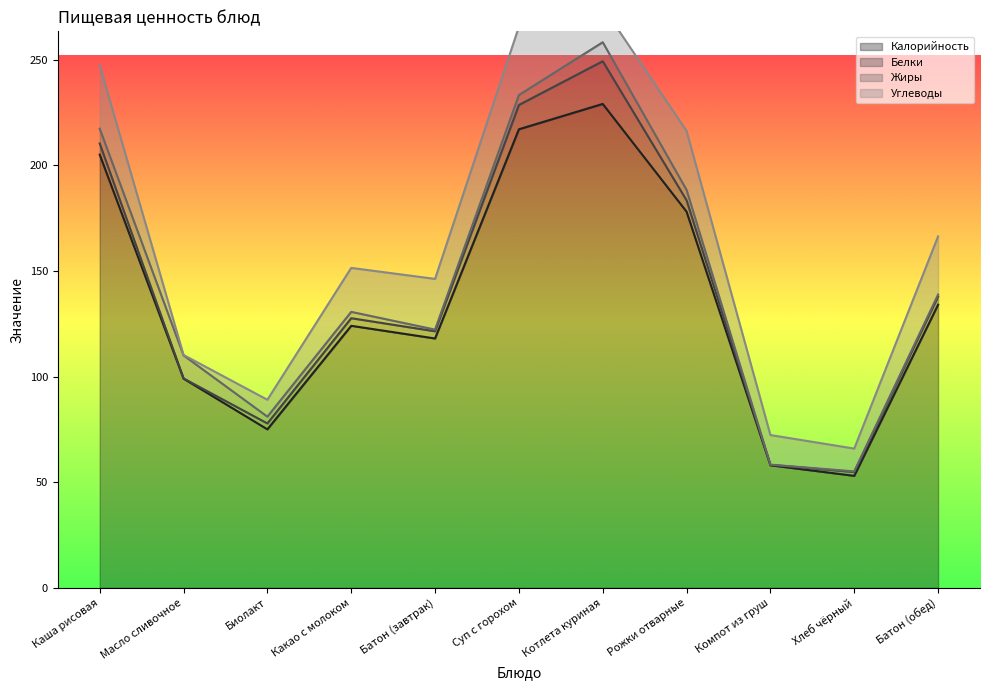

Reading left to right, what are all the values shown in this chart?

Калорийность: 205.0	99.0	75.0	124.0	118.0	217.0	229.0	178.0	58.0	53.0	134.0
Белки: 5.3	0.1	2.8	3.6	3.4	11.5	20.2	5.4	0.2	1.8	3.8
Жиры: 7.0	10.9	3.2	3.0	0.8	4.7	9.0	4.9	0.1	0.3	1.0
Углеводы: 30.0	0.2	8.0	20.8	24.0	32.3	16.8	27.9	14.0	10.8	27.5